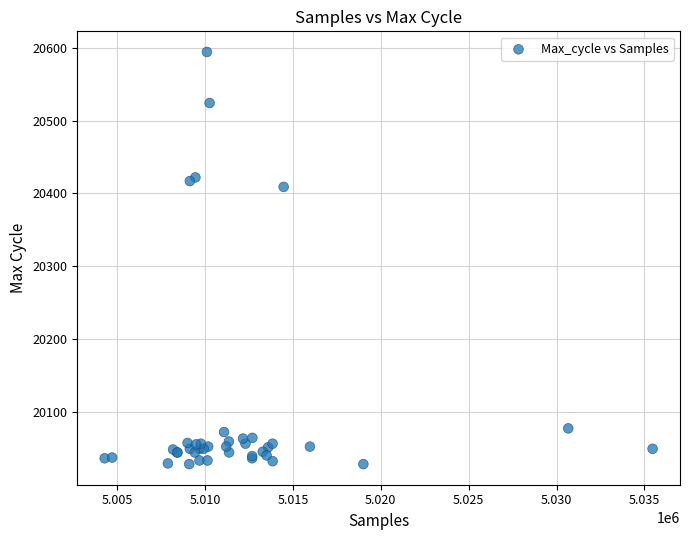

What Y value in the scatter plot is closest to 20311?

20409